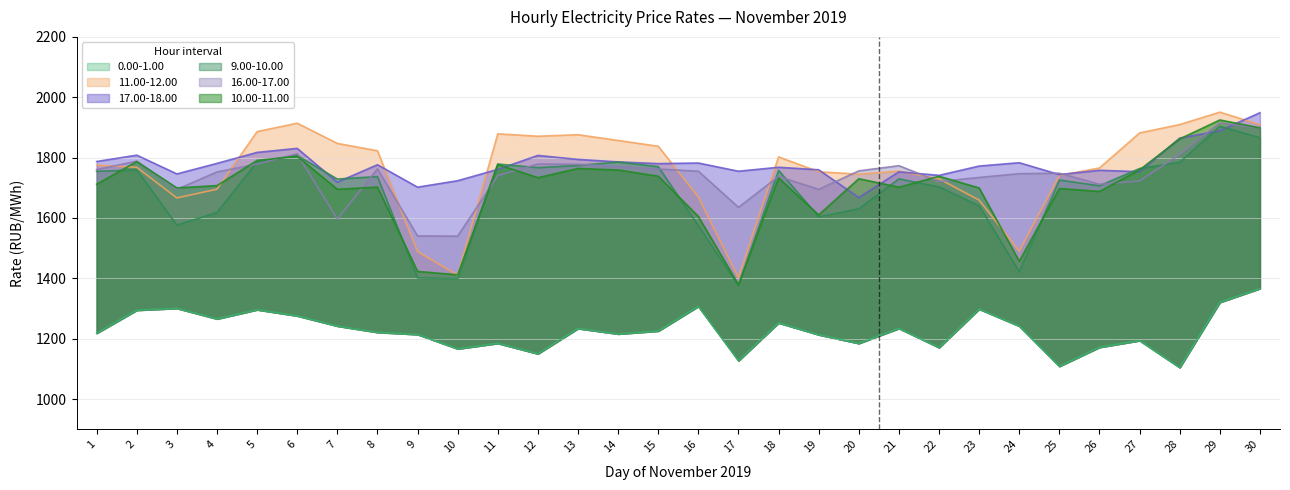

How many data points in 17.00-18.00 are less than 1776?

15